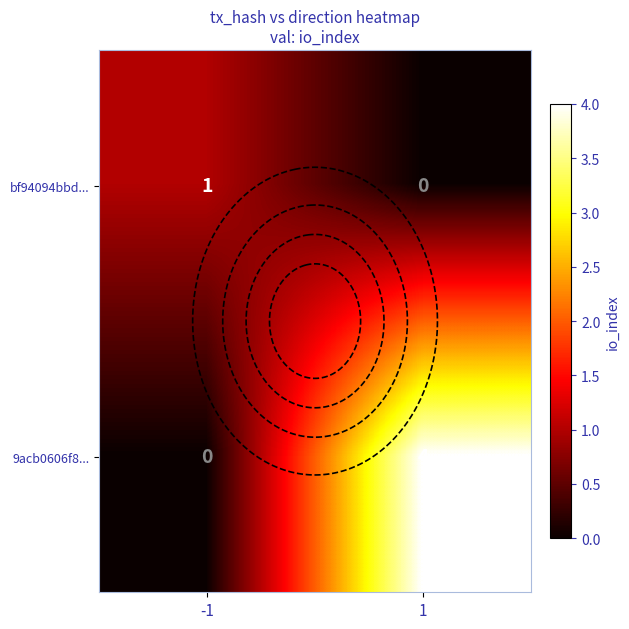

How many values in bf94094bbd... are above zero?

1